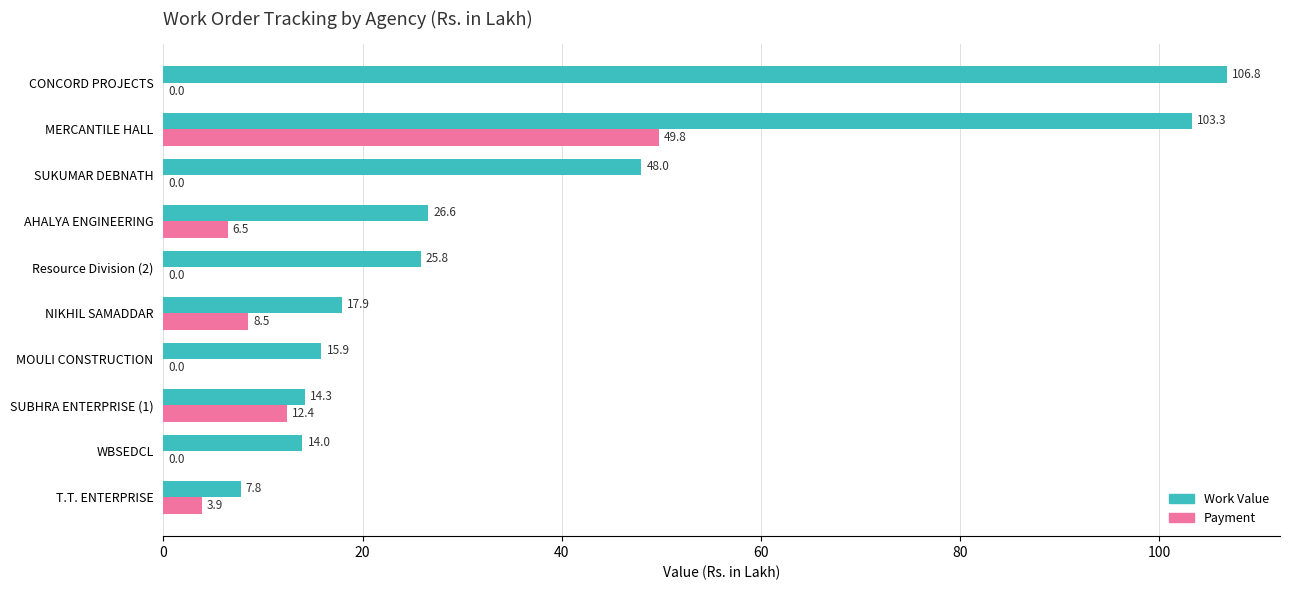

What value does the Work Value series have at CONCORD PROJECTS?

106.8